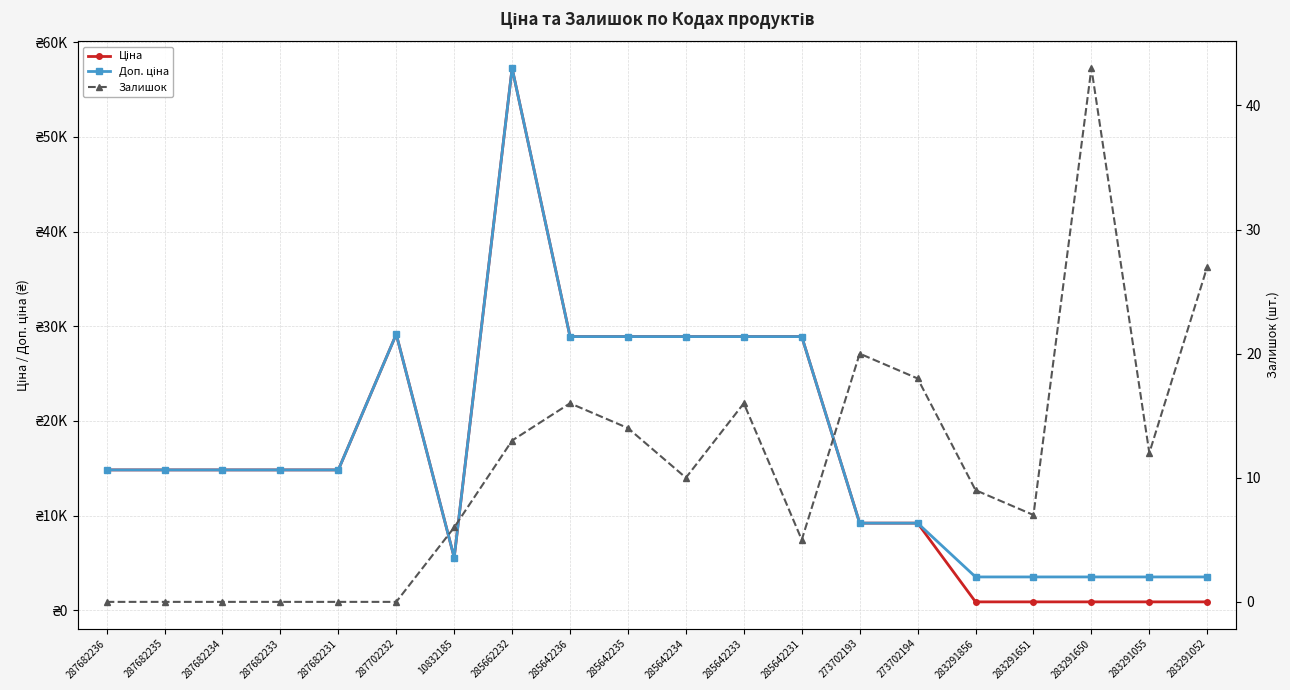

In Доп. ціна, how many points are higher than both neighbors (excluding endpoints)?

2